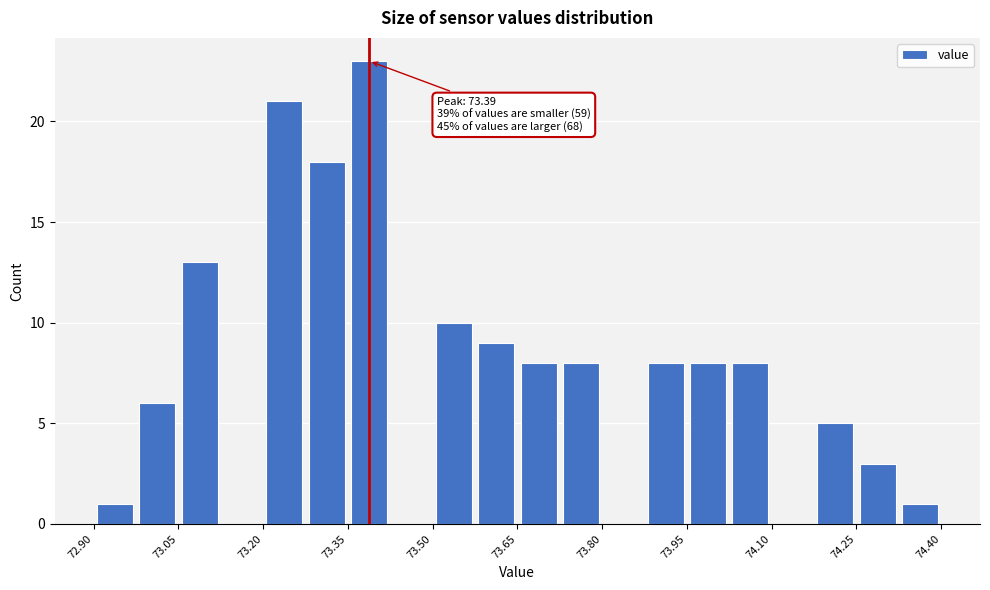

Read against the x-axis, roughly where is the centre of the tallest bar?

73.38